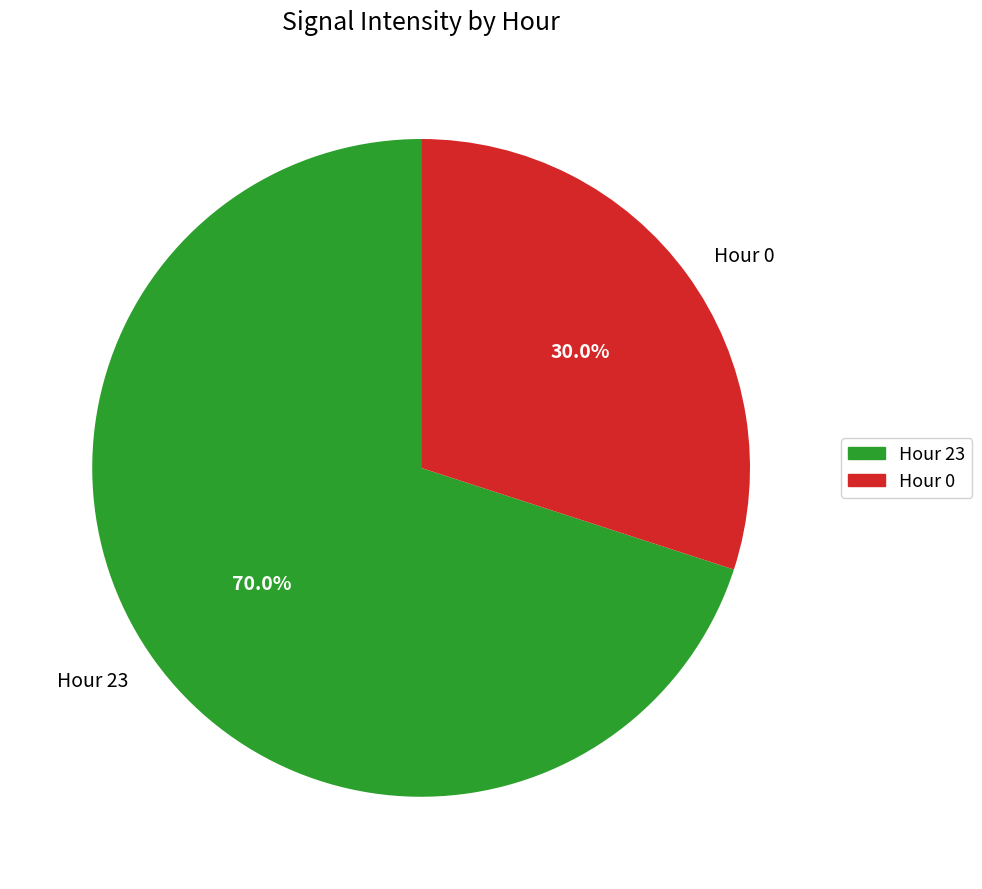

To the nearest percent, what percentage of the pie is Hour 0?

30%